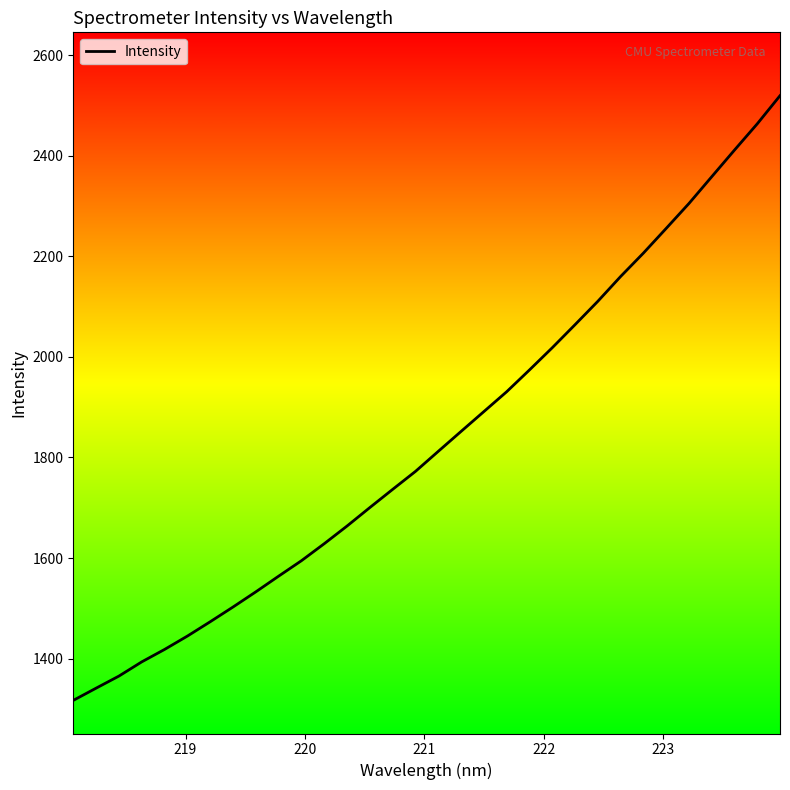

What is the minimum value shown in the chart?

1317.0